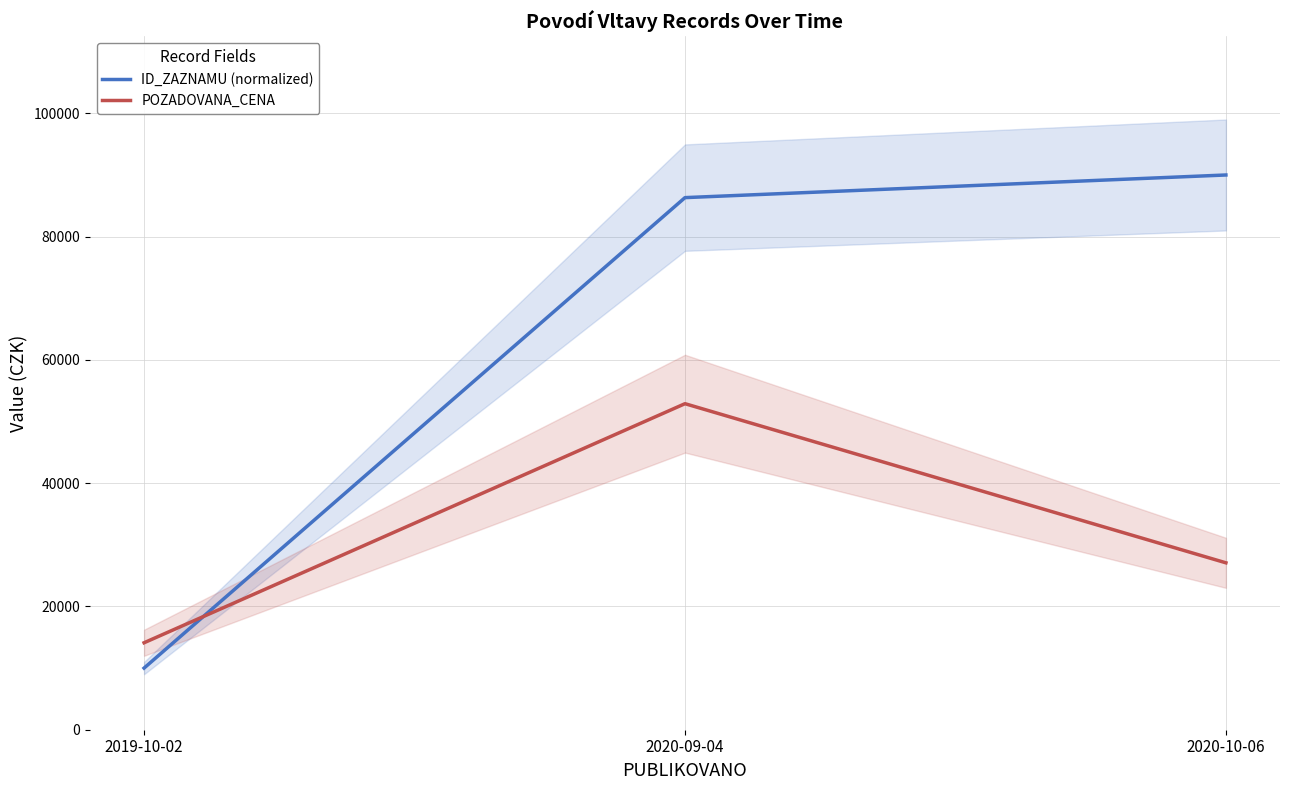

Reading left to right, extract all data points from this chart.

ID_ZAZNAMU (normalized): 10000.0	86326.7	90000.0
POZADOVANA_CENA: 14110.0	52896.0	27080.0